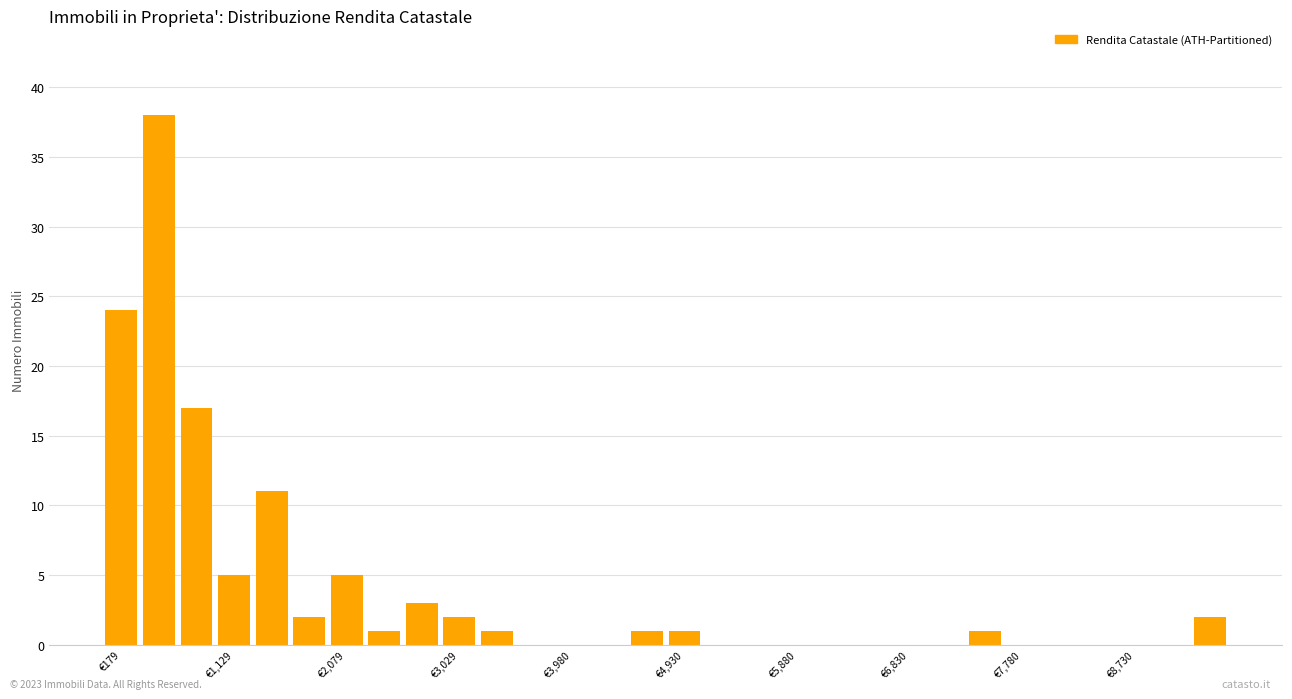

Around what value on the x-axis is the tallest bar? Give the approximate position of its centre, as read against the axis.

500